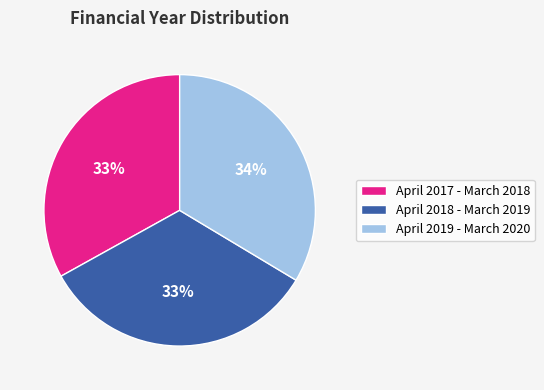

Is April 2019 - March 2020 the majority of the pie?

No